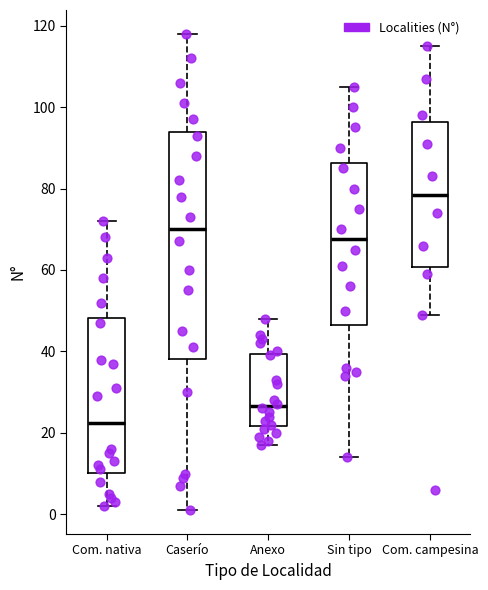

Reading left to right, read every box against the y-axis: the position of its median line, the range the box covers, and the ends of its whiskers. The values are not printed on the chart, so give them approximately, as read against the axis.

Com. nativa: median 22, box 10 to 48, whiskers 2 to 72
Caserío: median 70, box 38 to 94, whiskers 2 to 118
Anexo: median 26, box 22 to 40, whiskers 18 to 48
Sin tipo: median 68, box 46 to 86, whiskers 14 to 106
Com. campesina: median 78, box 60 to 96, whiskers 50 to 116